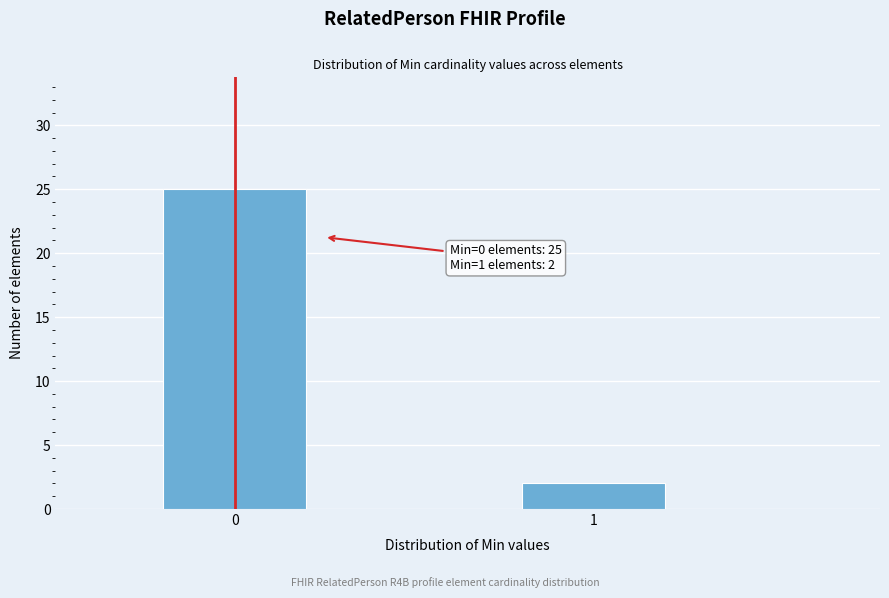

Reading left to right, transcribe all the data shown in this chart.

25	2